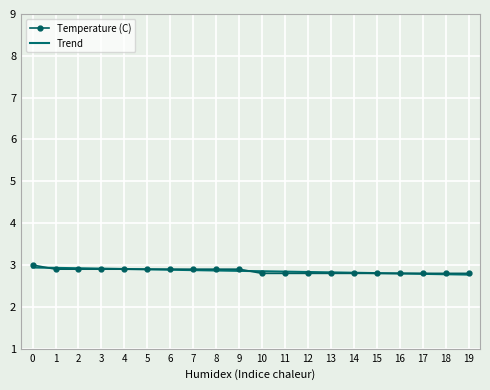

The value of Trend at 6 is 1.9. True or false?

False